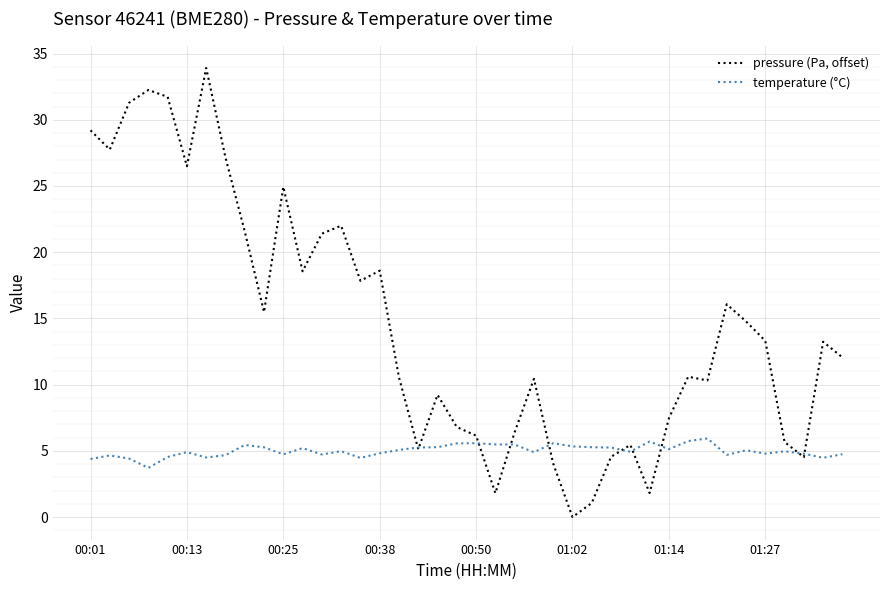

How many categories are shown in the chart?

40